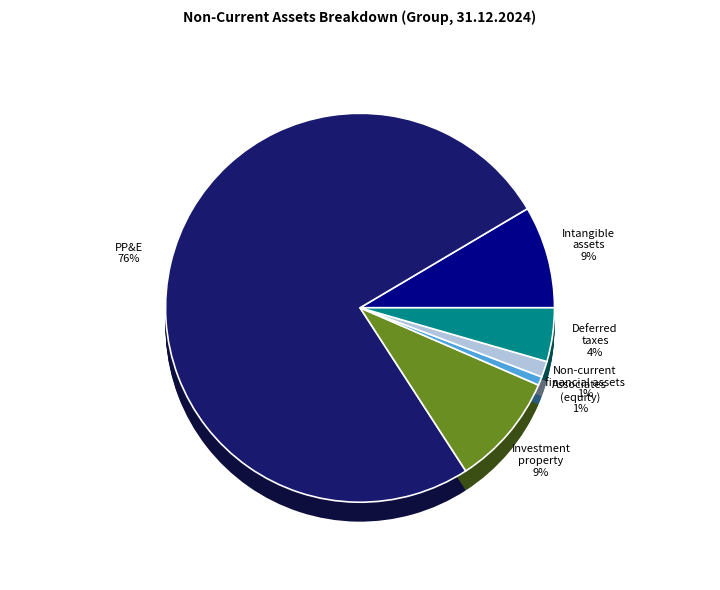

Rank the categories by value from lowest to highest.

Associates accounted for using equity, Non-current financial assets, Deferred taxes, Intangible assets, Investment property, Property, plant and equipment